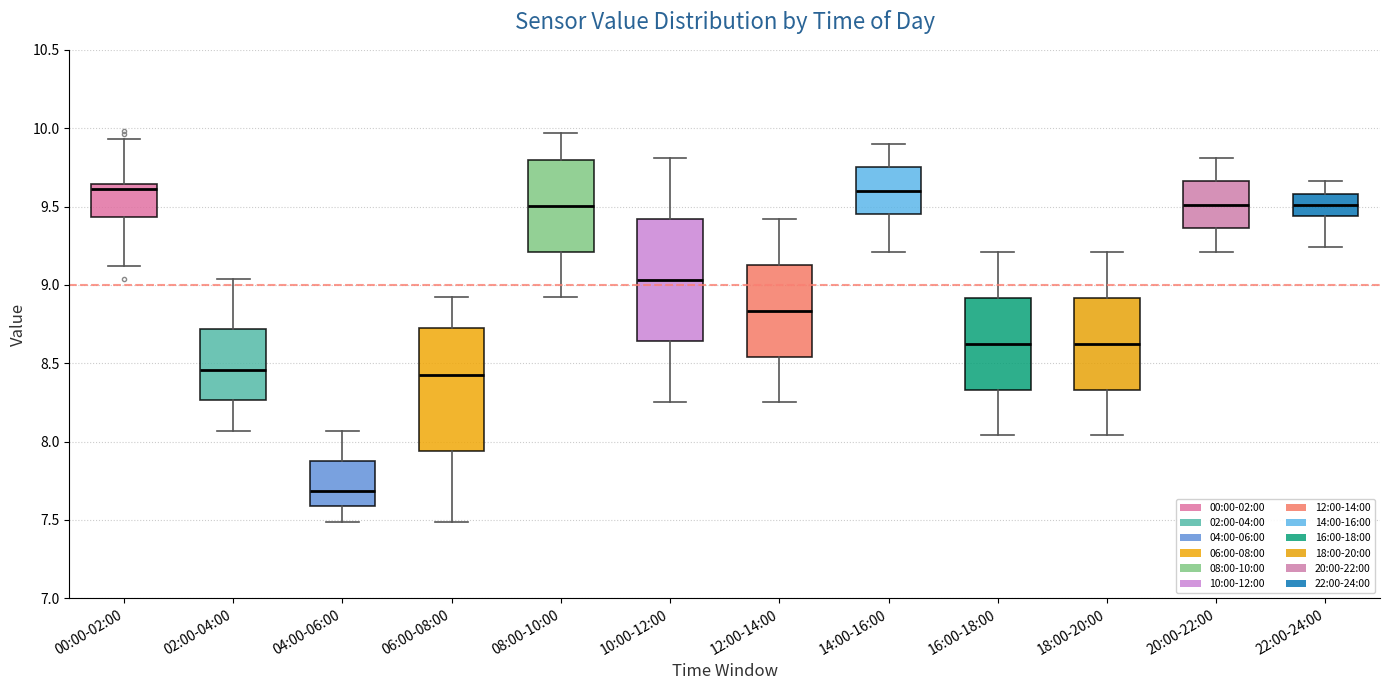

Which box has the lowest median line?

04:00-06:00